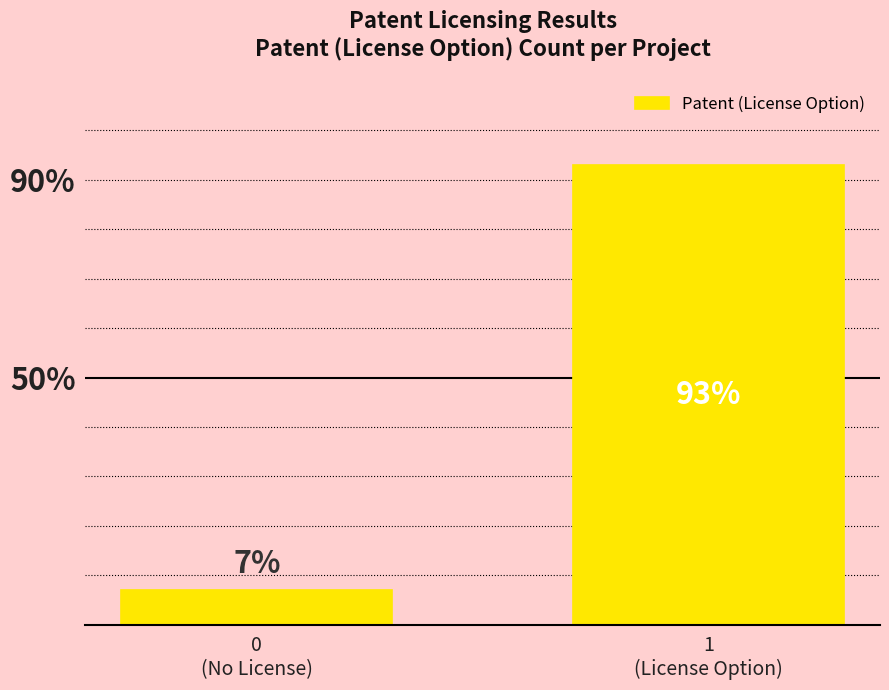

Are the bars horizontal?

No